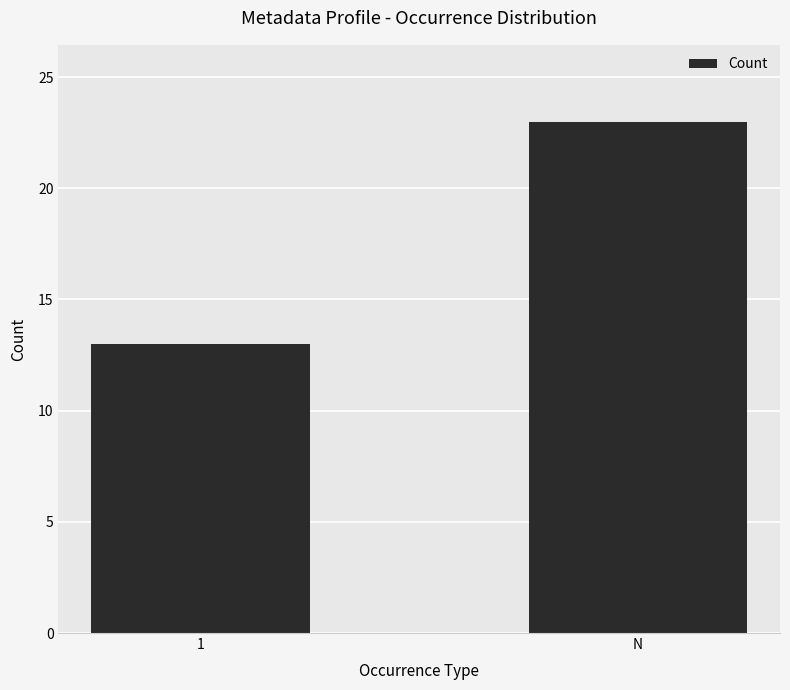

List the labels in order of value, largest first.

N, 1